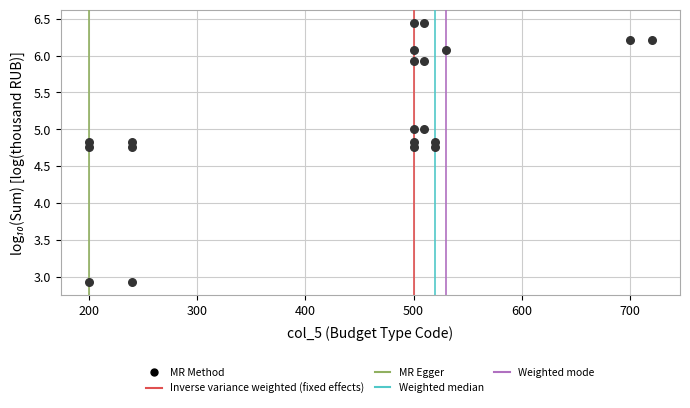

What is the range of Y values (max minus min)?

3.5